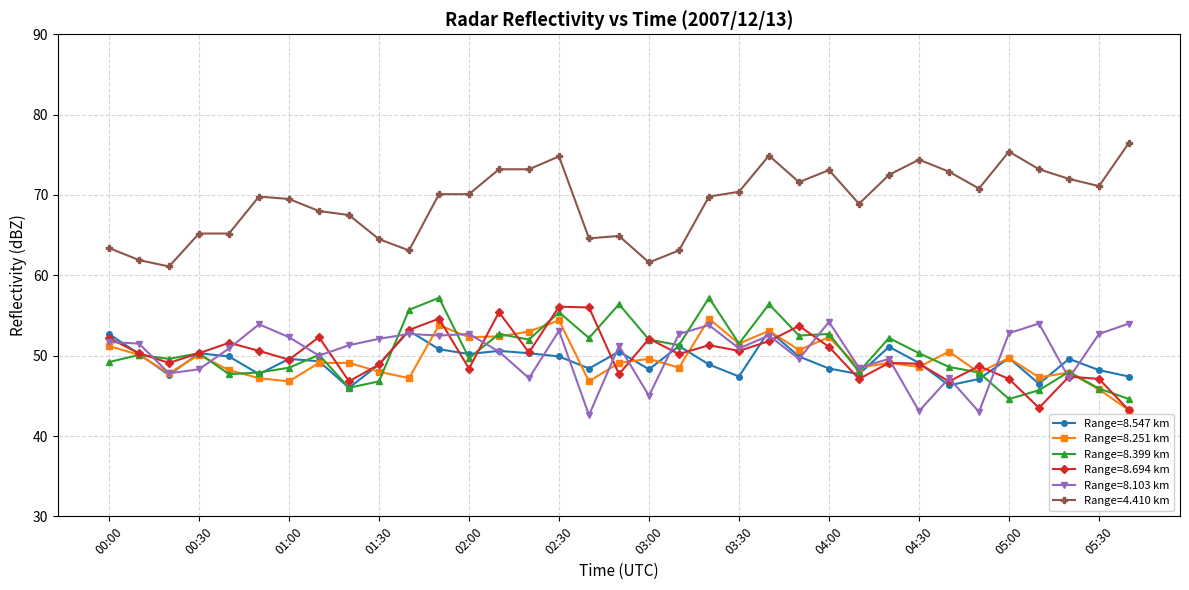

What is the value of the Range=8.399 km point at the 32nd from the left?

45.7